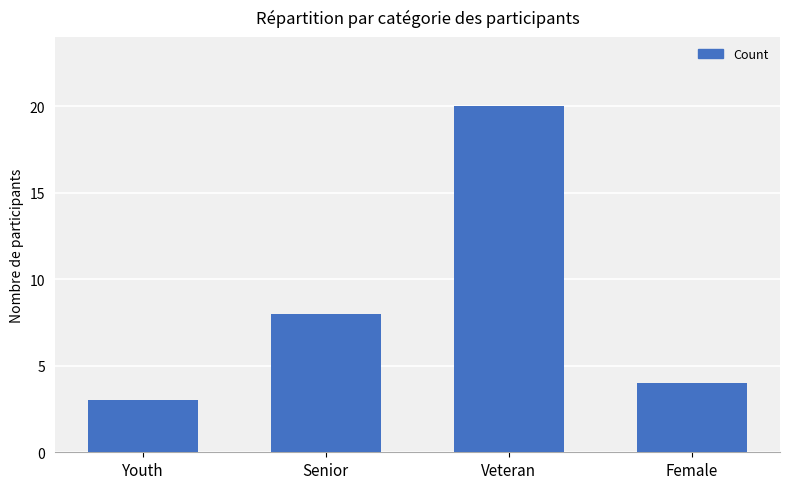

What is the difference between the values at Senior and Female?

4